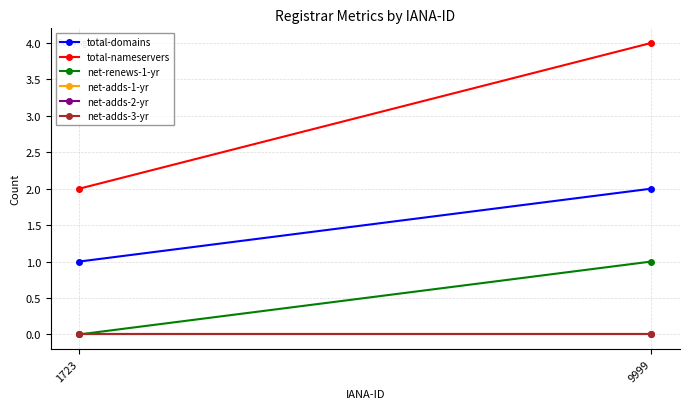

What is the total value across all series at 1723?

3